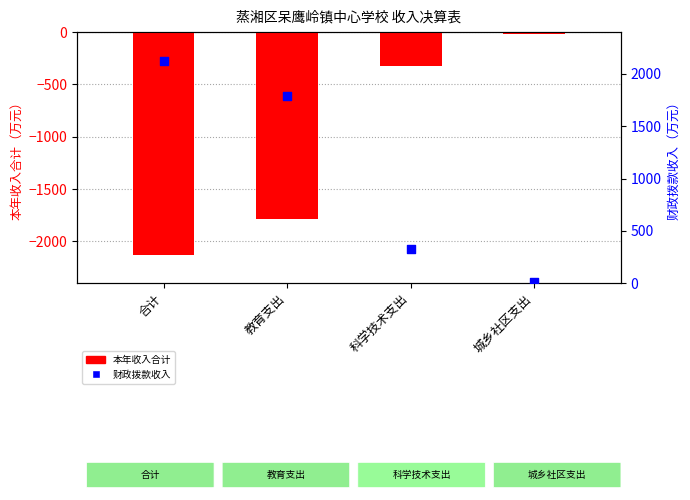

At which category is the sum across all series the highest?

合计